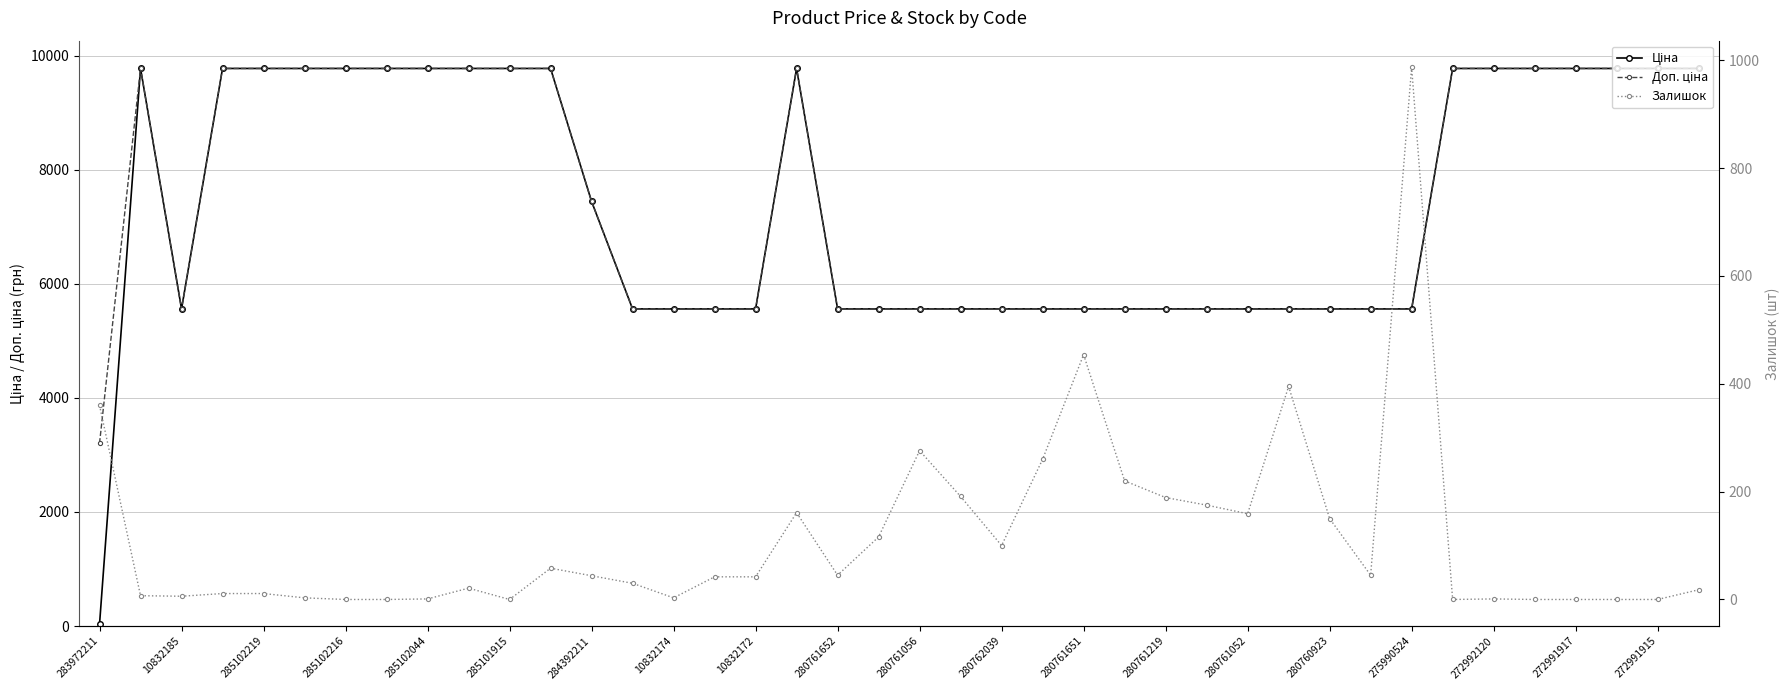

What are all the series names shown in the legend?

Ціна, Доп. ціна, Залишок